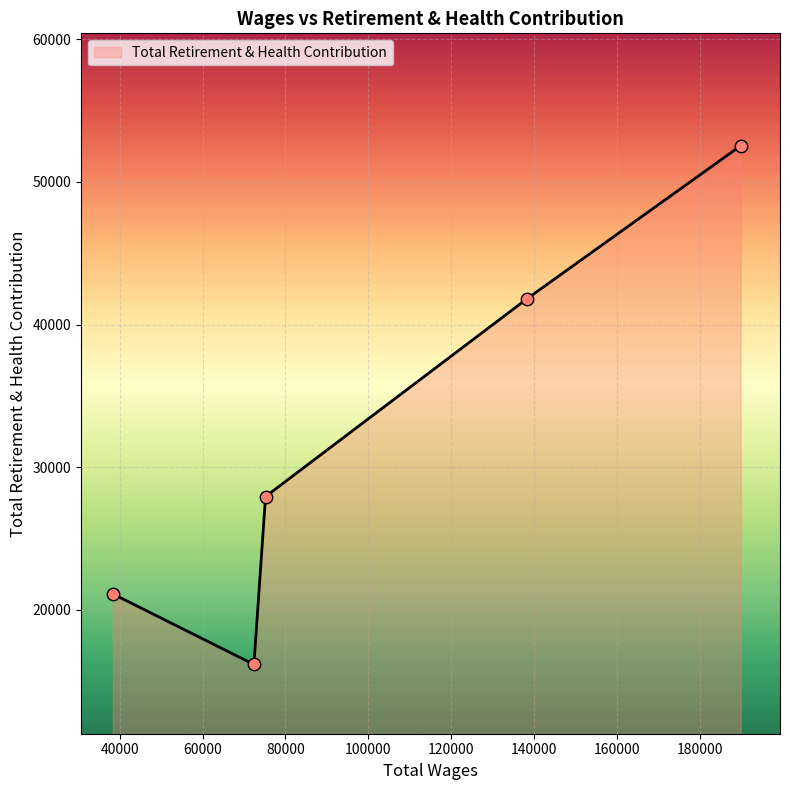

What is the greatest value displayed?

52535